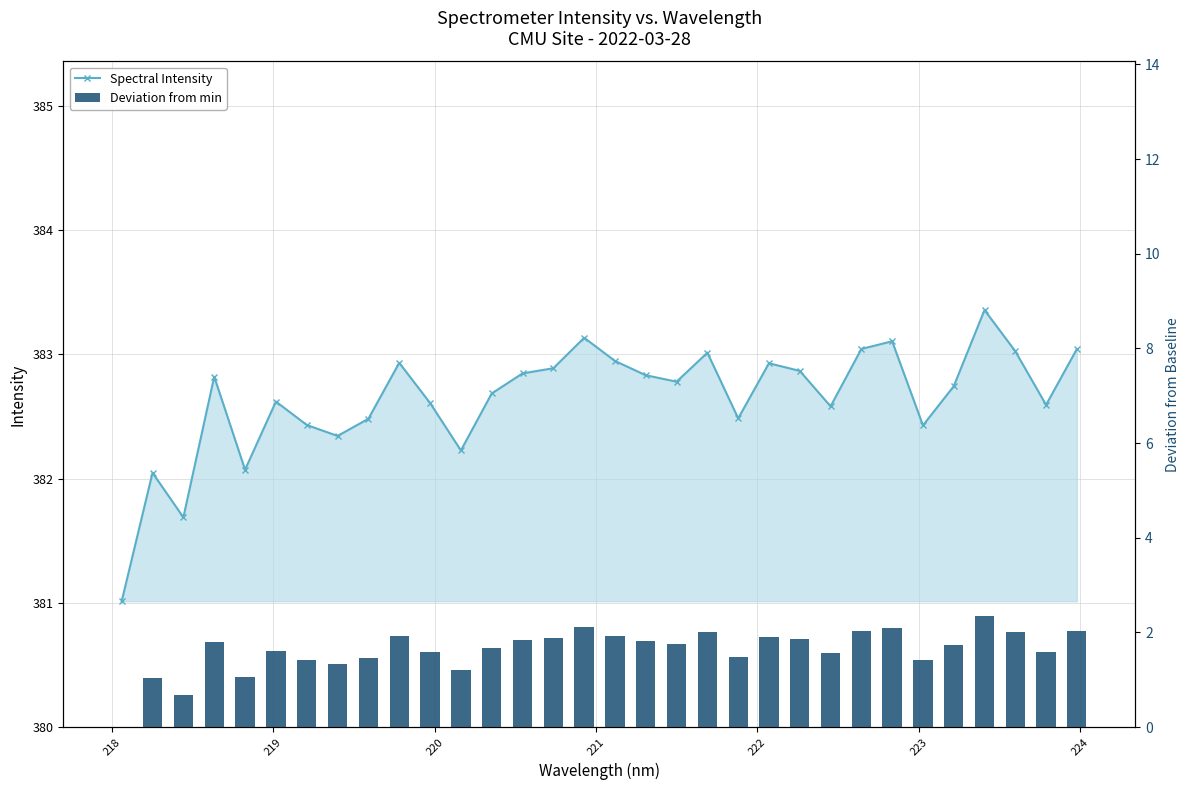

What are all the series names shown in the legend?

Spectral Intensity, Deviation from min